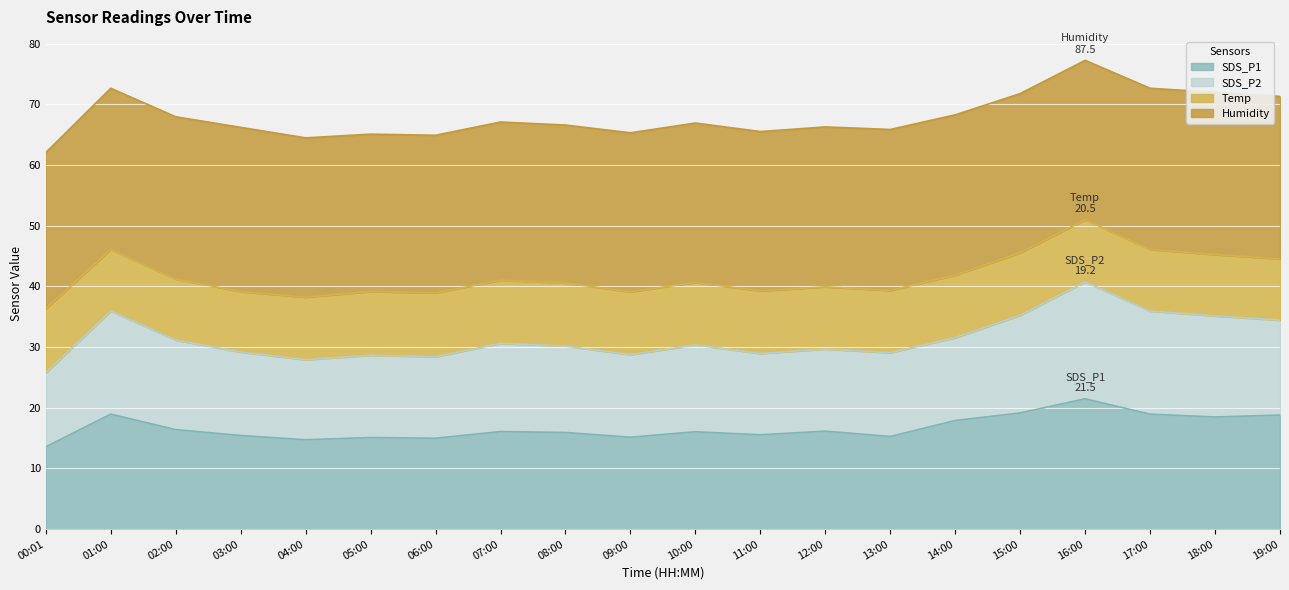

What is the total value across all series at 06:00?

64.9